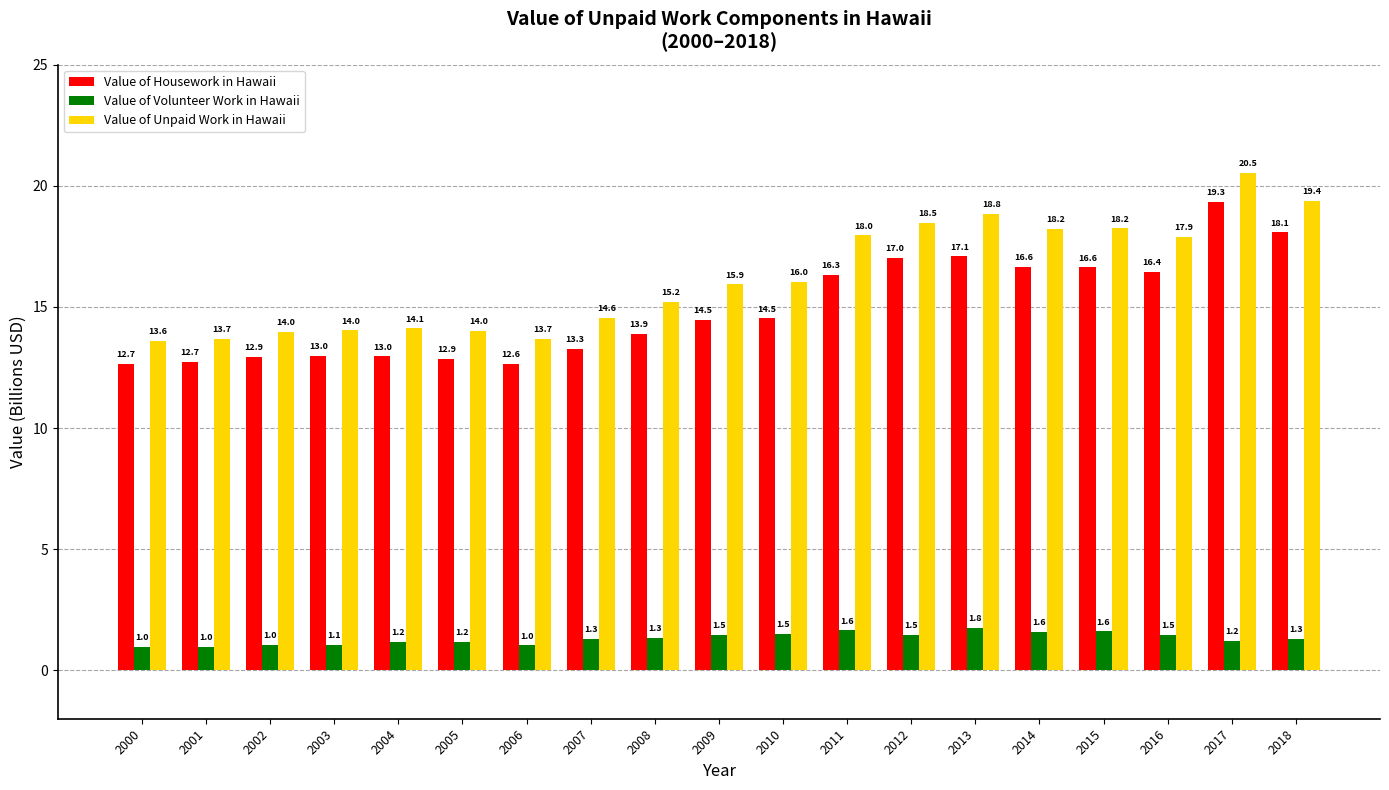

The Value of Housework in Hawaii series shows 28.7 at 2012. True or false?

False